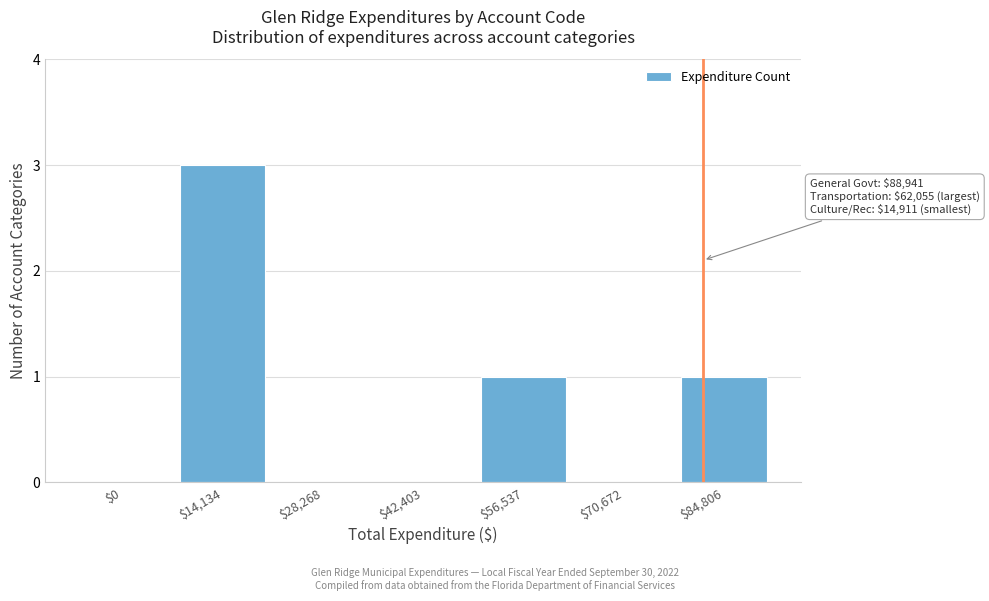

What is the greatest value displayed?

3